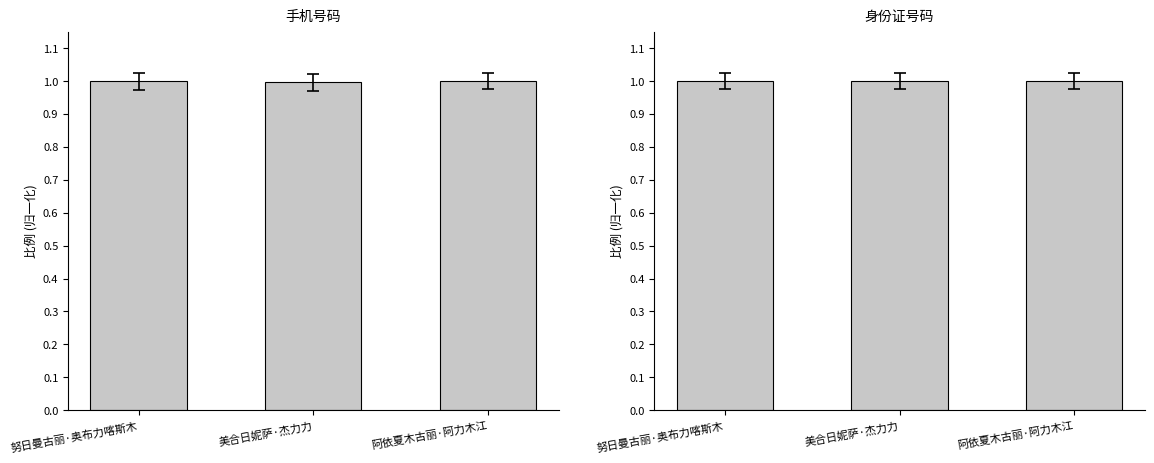

Rank the series by their average value, from lowest to highest.

手机号码, 身份证号码